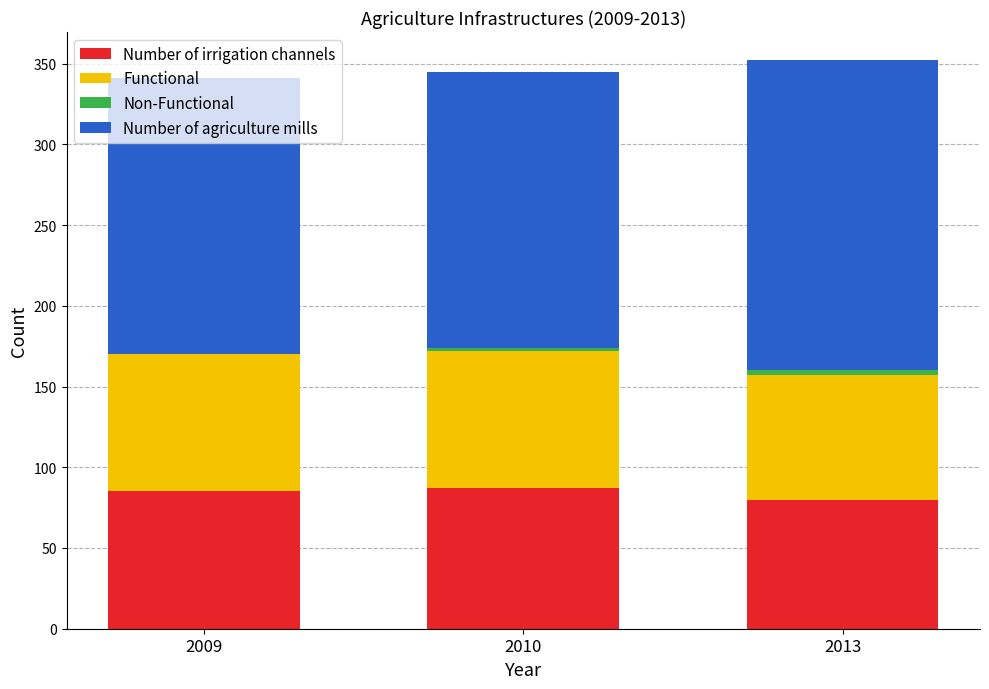

Read the Number of irrigation channels value at 2013.

80